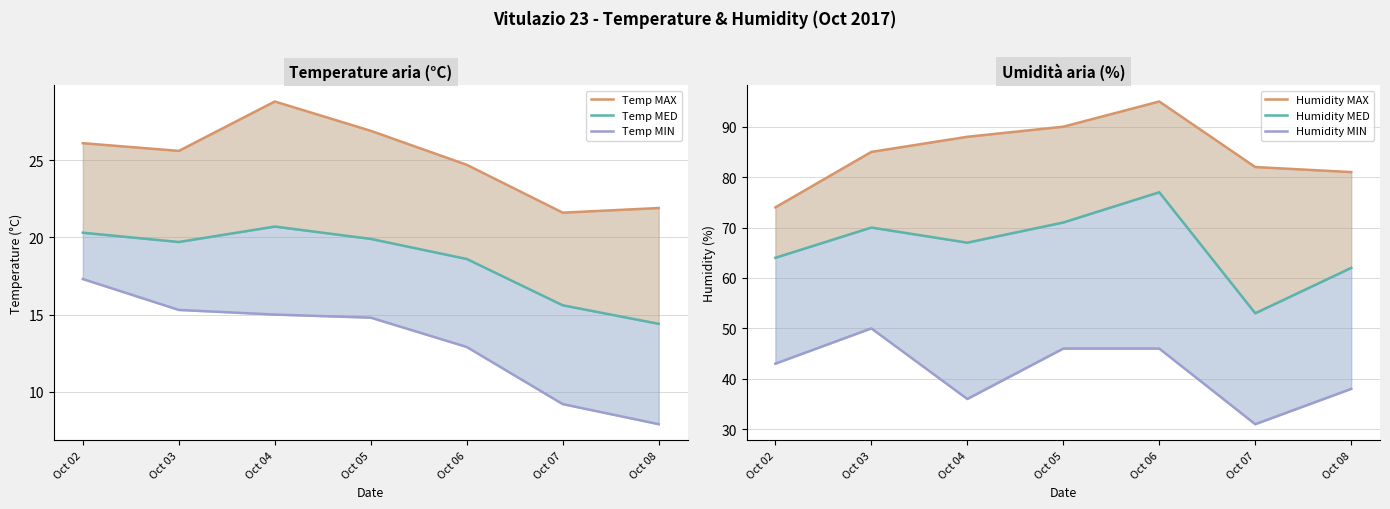

True or false: Humidity MED has a value of 64.0 at Oct 02.

True